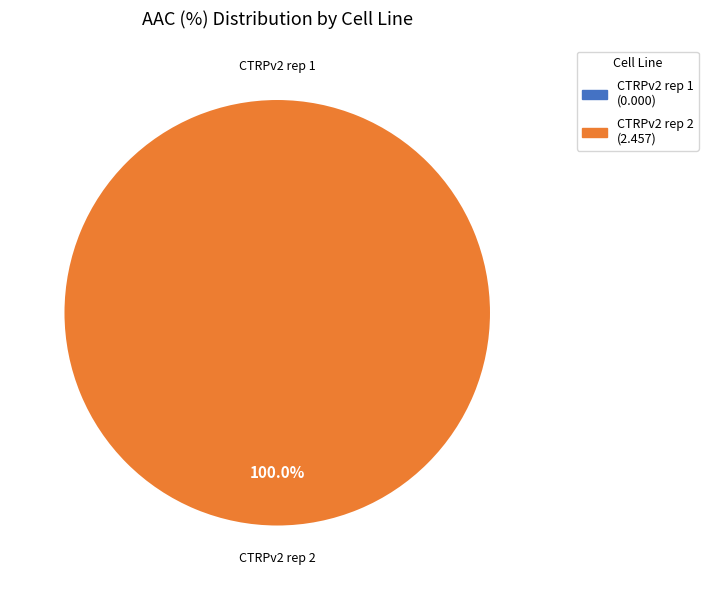

Is there a majority slice in this chart?

Yes